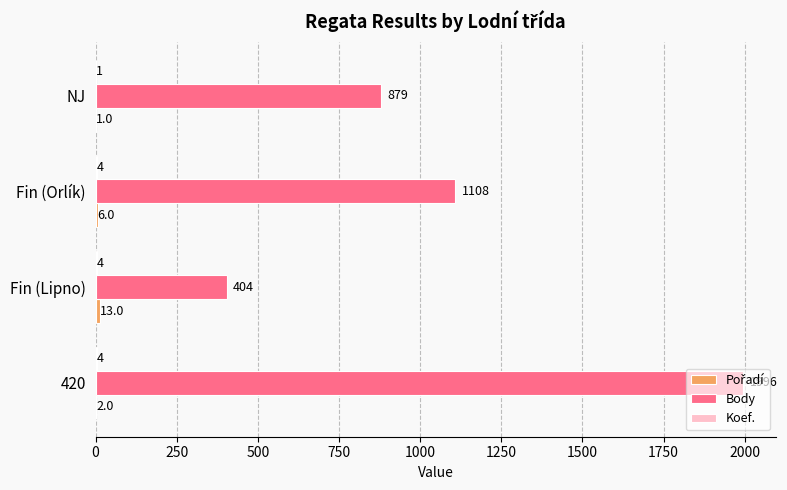

At which label is Body closest to 1200?

Fin (Orlík)